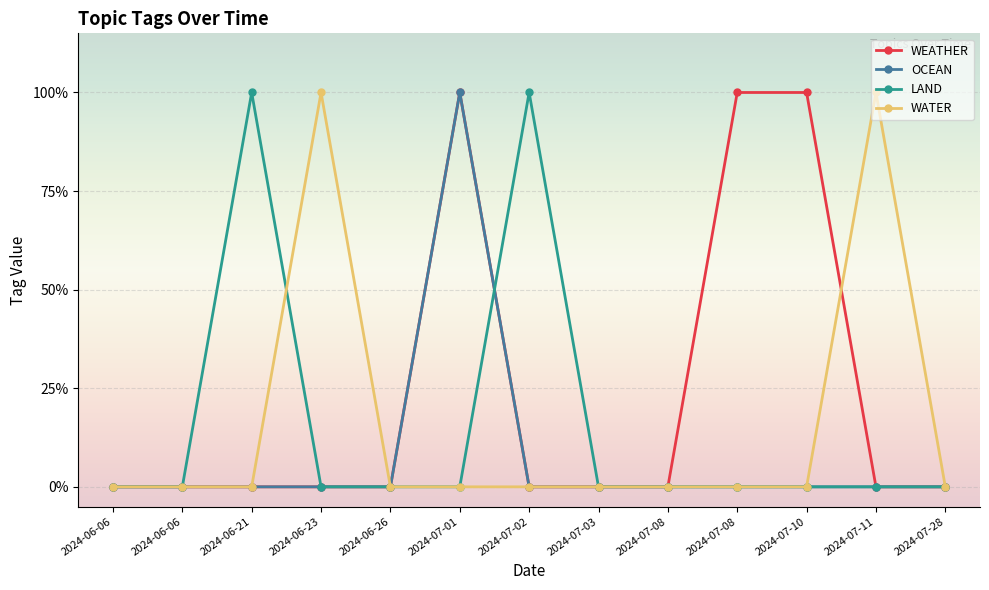

Which series ends up on top after the final intersection of WATER and WEATHER?

WATER